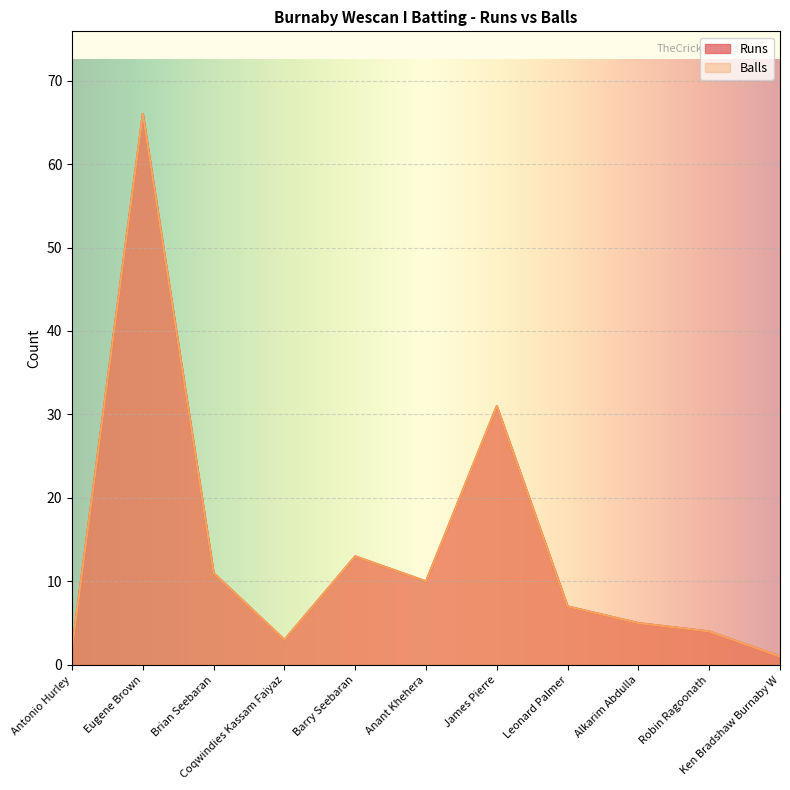

In Runs, how many points are higher than both neighbors (excluding endpoints)?

3